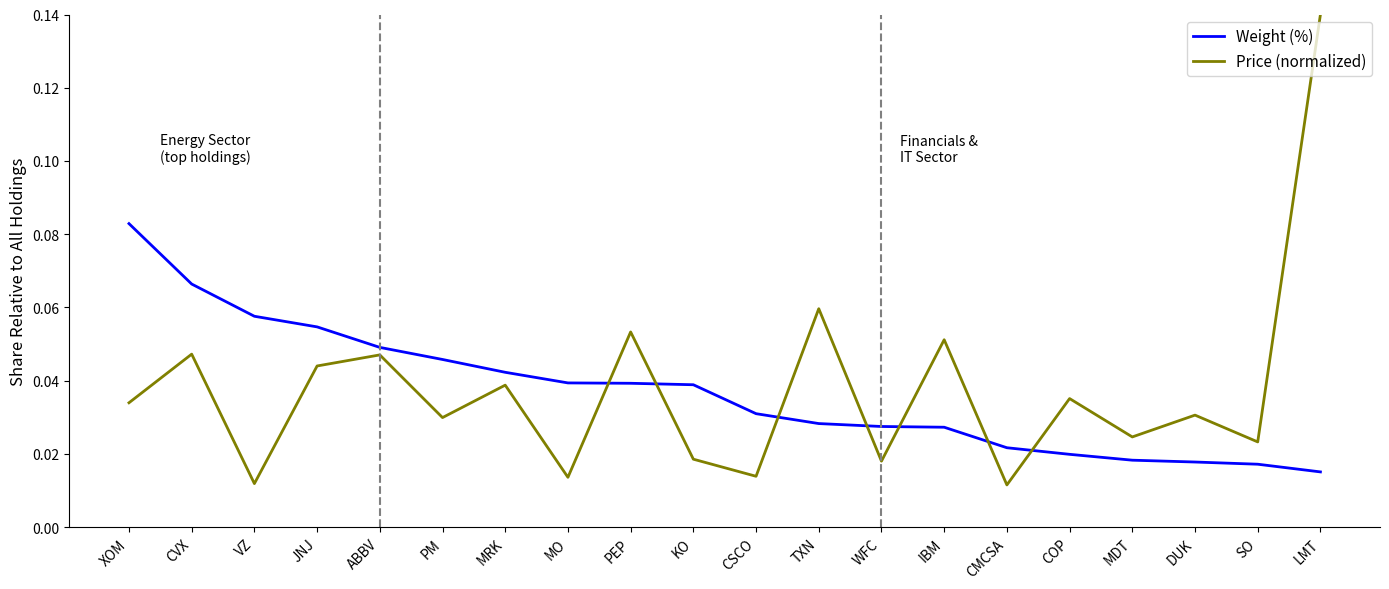

Which series changed the most between COP and MDT?

Price (normalized)